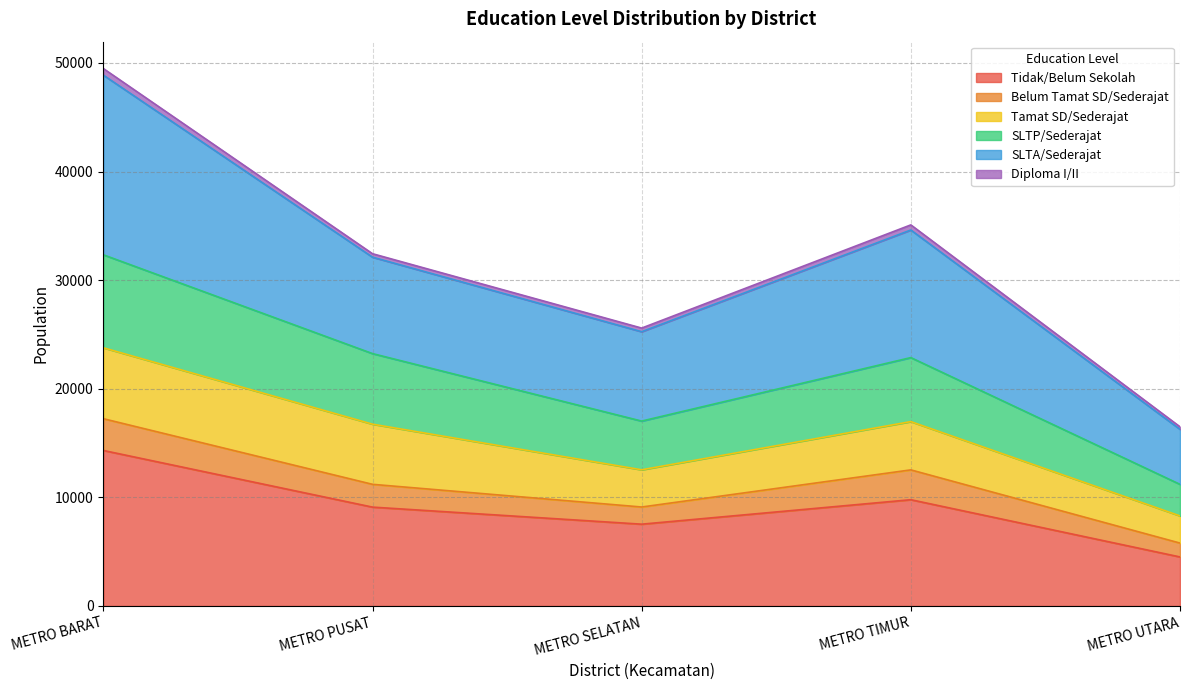

What is the value of the SLTP/Sederajat point at the 1st from the left?

32338